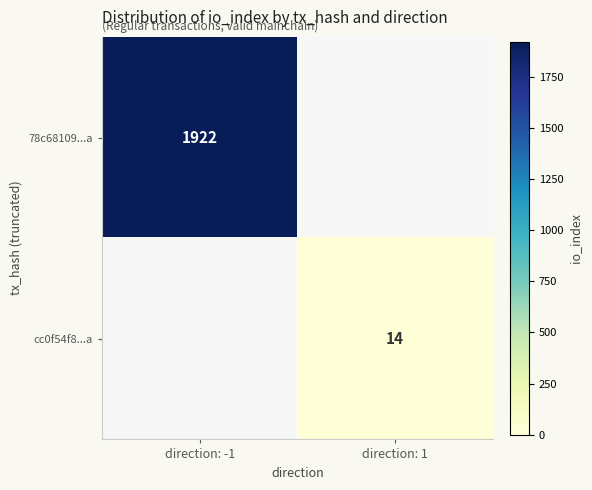

The value of 78c68109...a at direction: -1 is 1922. True or false?

True